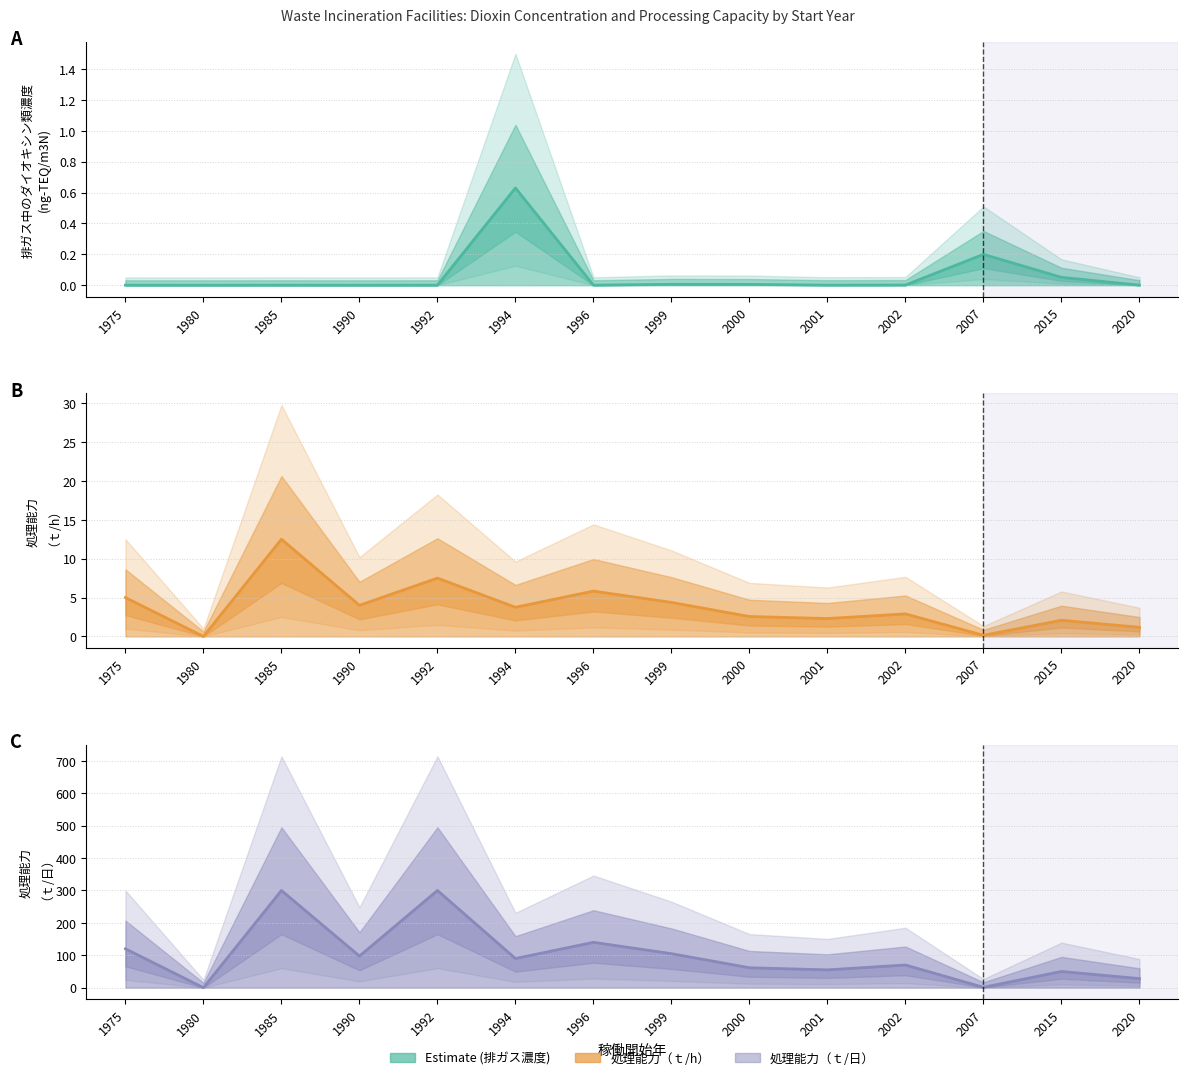

What is the value of the 処理能力（ｔ/日） point at the 1st from the left?

120.0